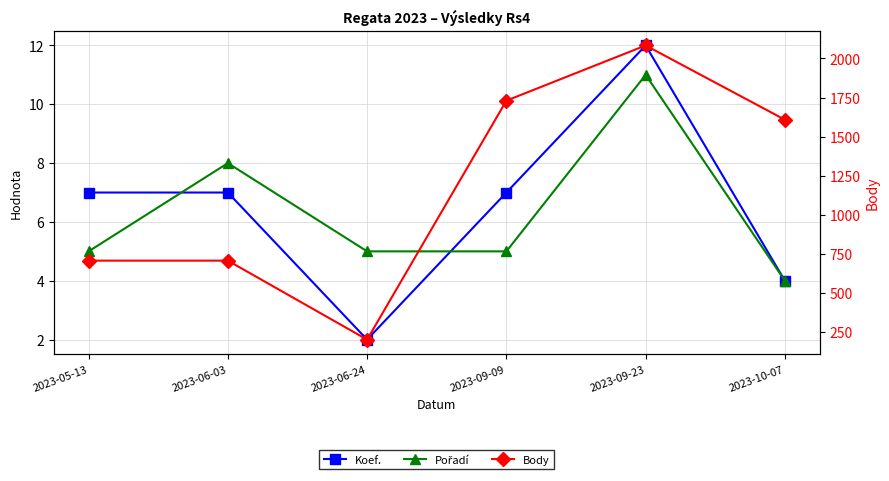

Reading right to left, list all the values displayed in this chart.

Koef.: 2023-10-07=4	2023-09-23=12	2023-09-09=7	2023-06-24=2	2023-06-03=7	2023-05-13=7
Pořadí: 2023-10-07=4	2023-09-23=11	2023-09-09=5	2023-06-24=5	2023-06-03=8	2023-05-13=5
Body: 2023-10-07=1608	2023-09-23=2083	2023-09-09=1730	2023-06-24=202	2023-06-03=707	2023-05-13=707